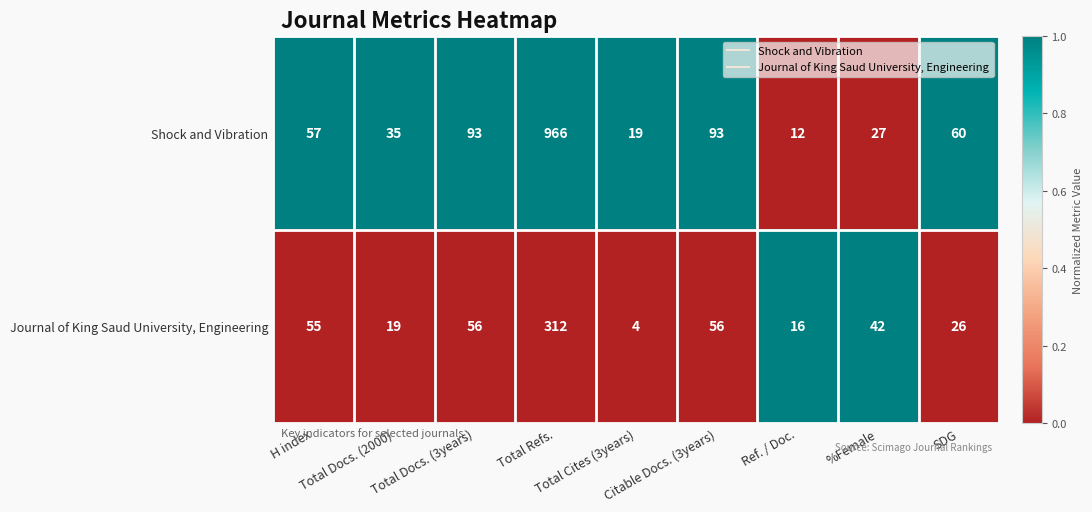

List the series in order of their peak value, highest first.

Shock and Vibration, Journal of King Saud University, Engineering